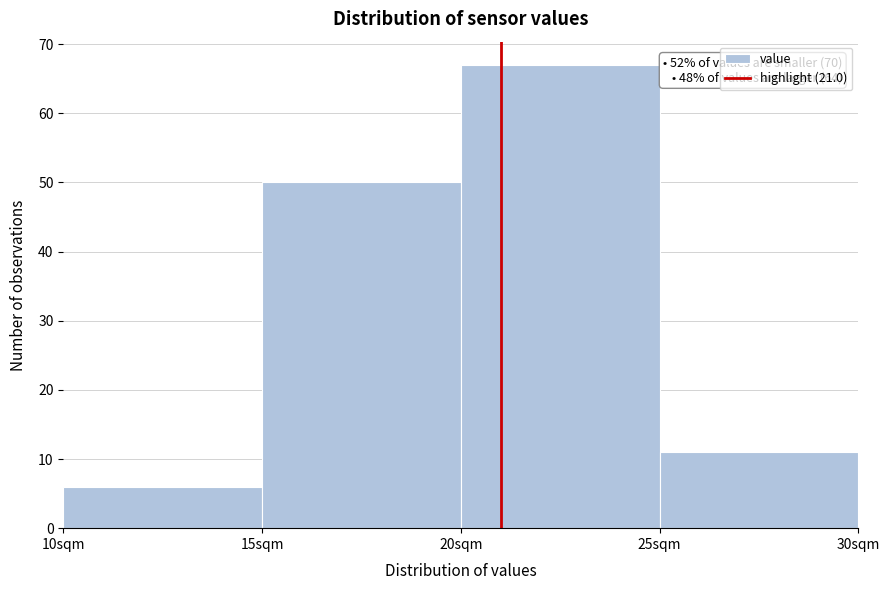

Which range on the x-axis has the tallest bar?

20 to 25